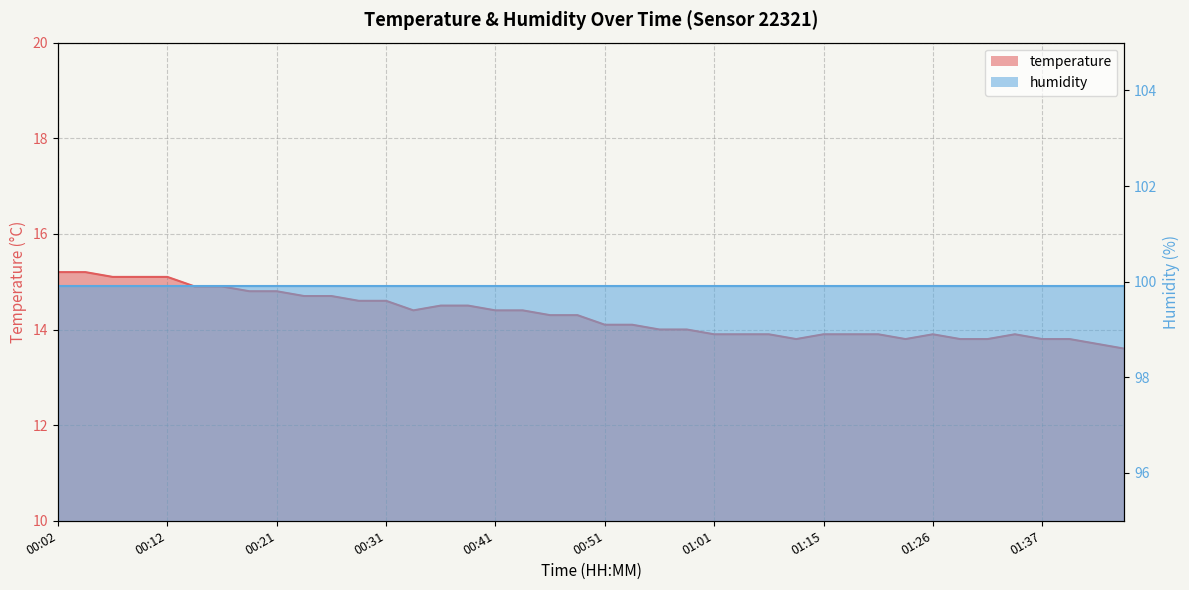

Does the chart display data point markers on the line(s)?

No